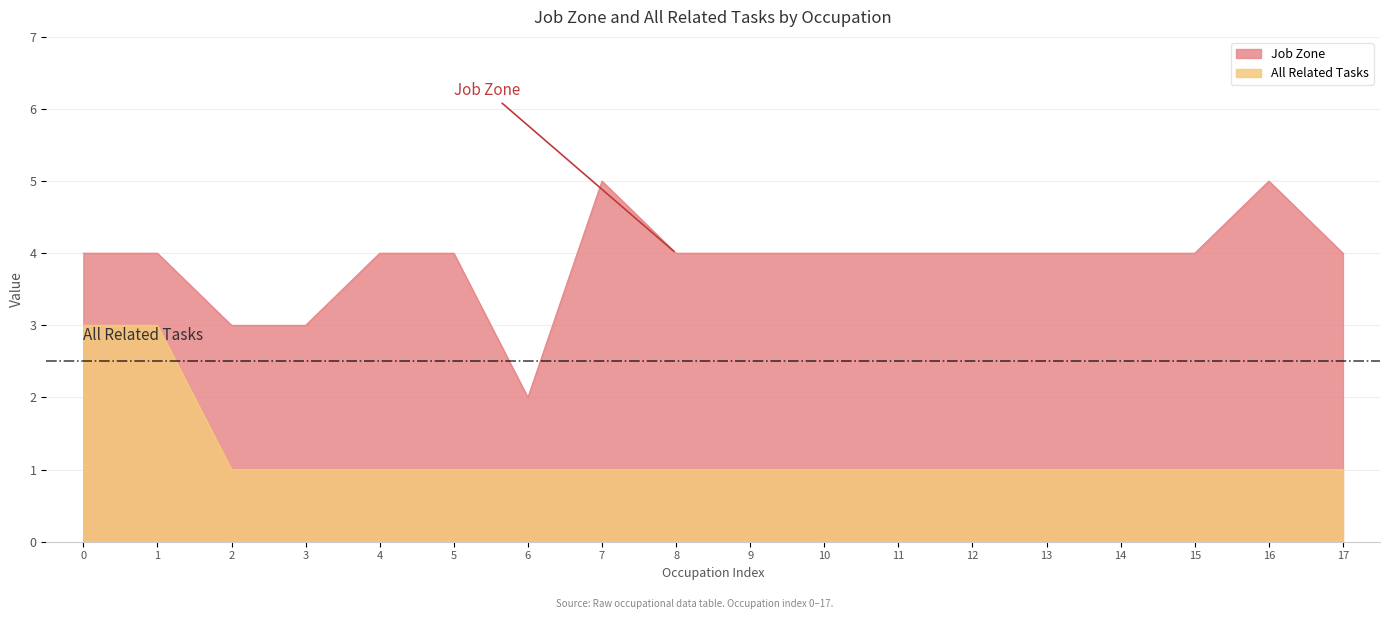

How many All Related Tasks values are between 1 and 2?

16